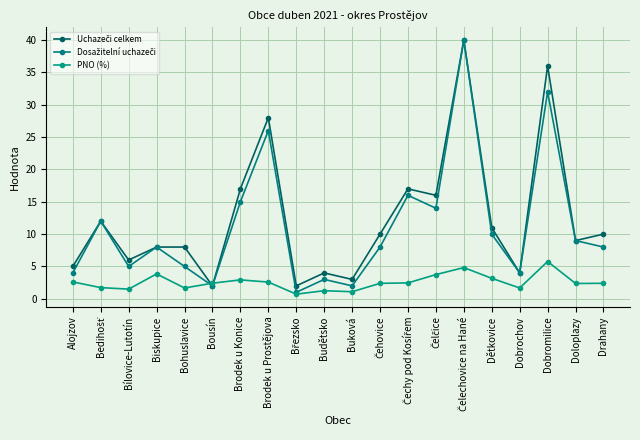

Count the number of categories in the chart.

20